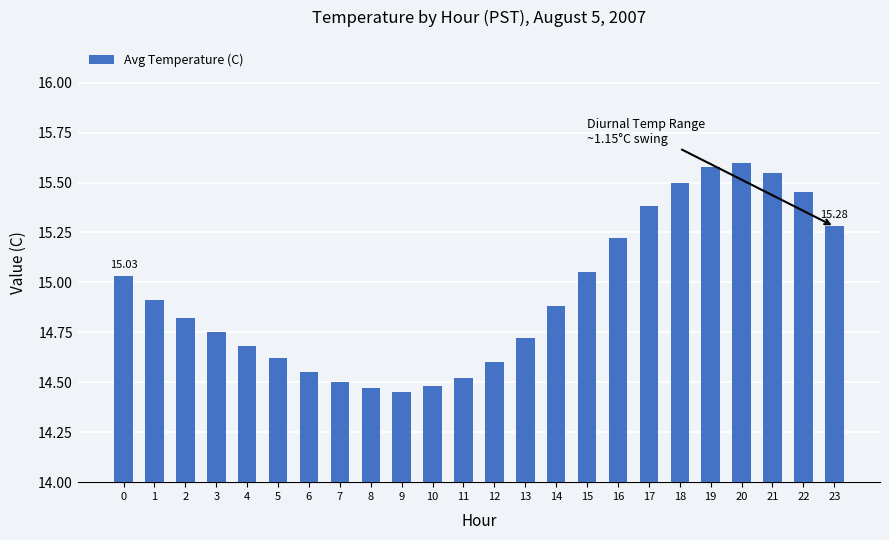

Between 10 and 19, which is larger?

19